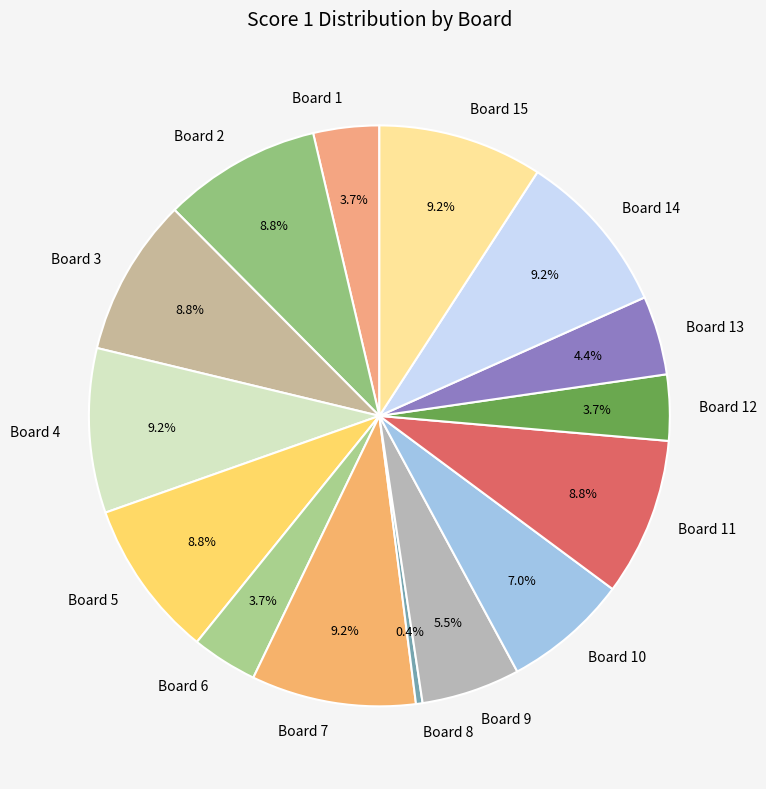

Is the sum of Board 15 and Board 12 greater than half?

No